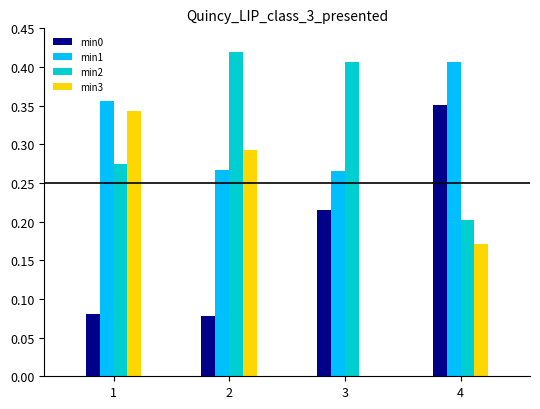

Are the bars horizontal?

No